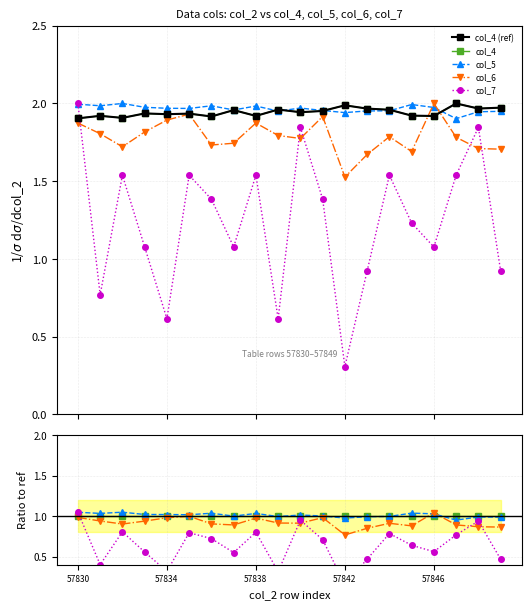

Which series has the widest spread of values?

col_7